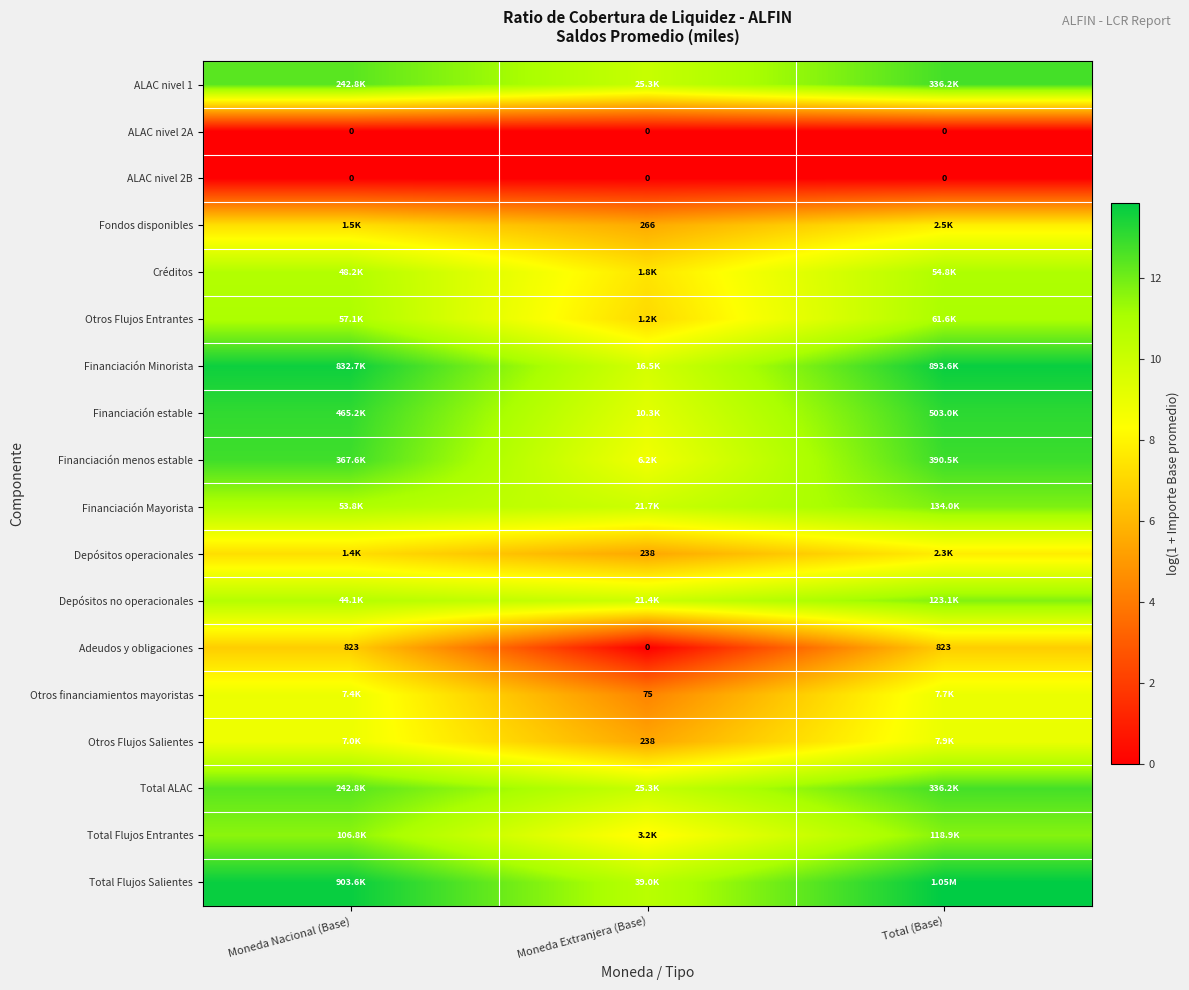

The ALAC nivel 1 series shows 12.7 at Total (Base). True or false?

True